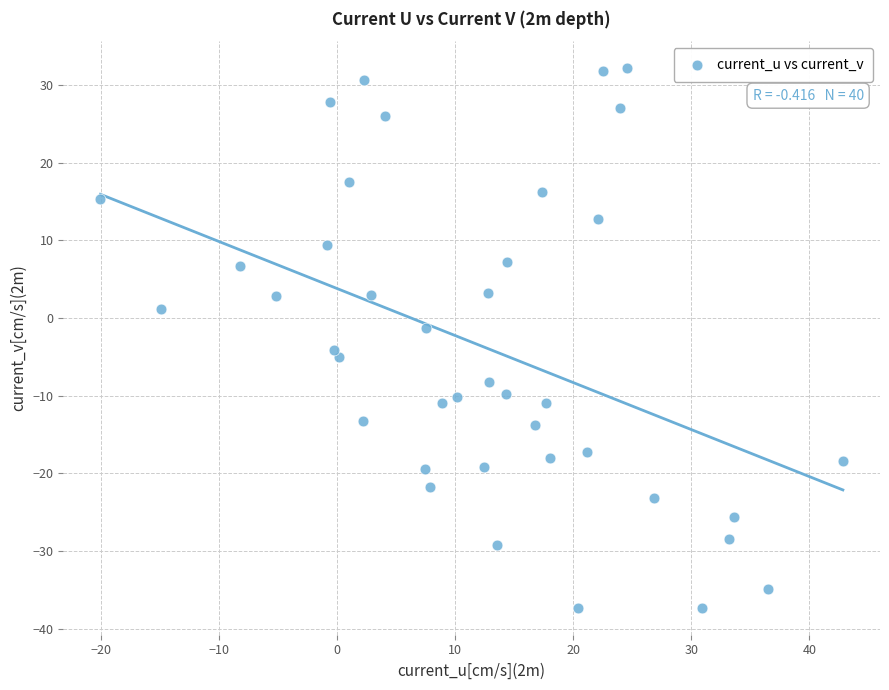

What is the range of X values (max minus min)?

62.9